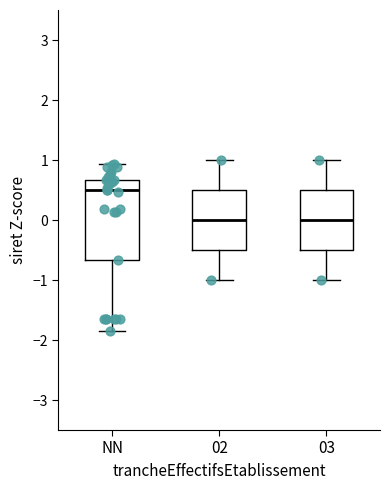

Comparing the boxes themselves (not the whiskers), which one is the tallest?

NN